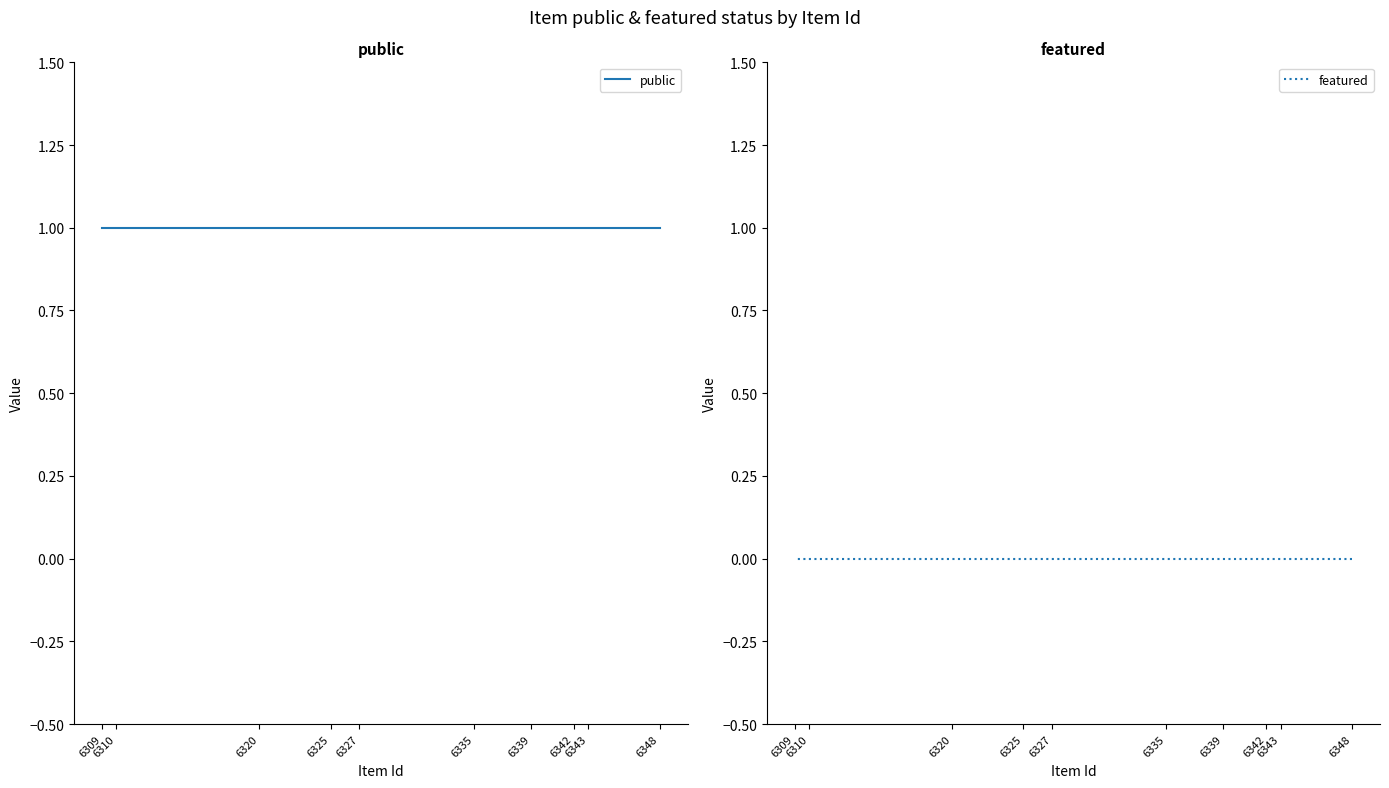

Where is featured nearest to the value 0?

6348